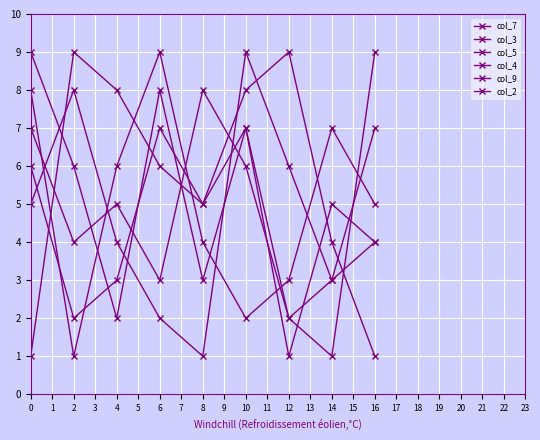

Count the number of data series in this chart.

6